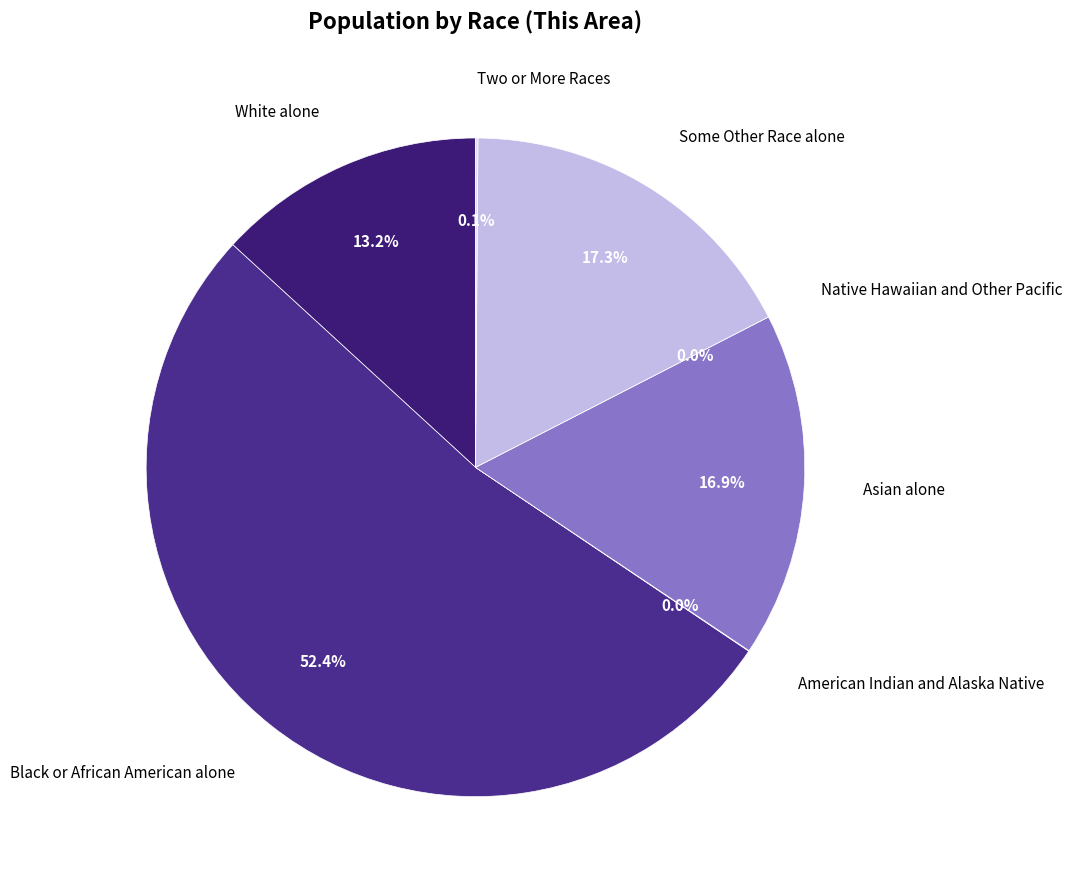

What percentage is the Black or African American alone slice, to the nearest percent?

52%